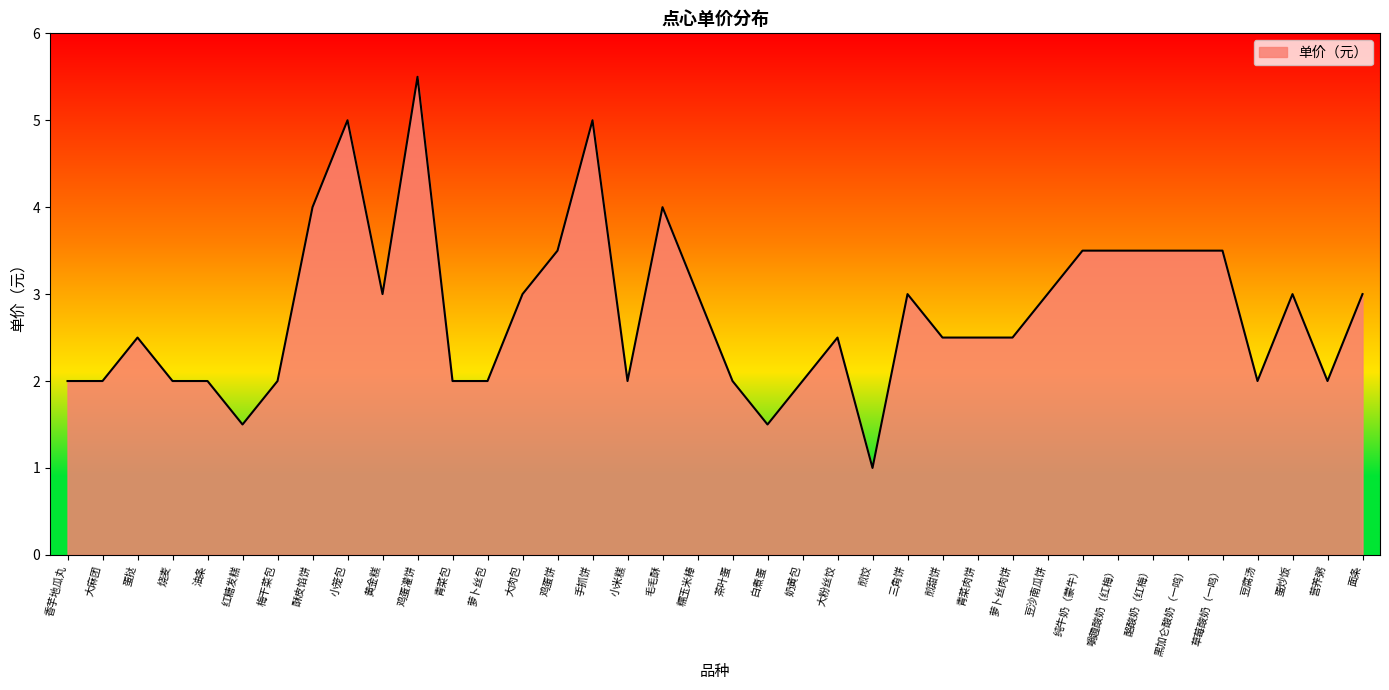

What is the change in value from 黄金糕 to 鸡蛋灌饼?

+2.5